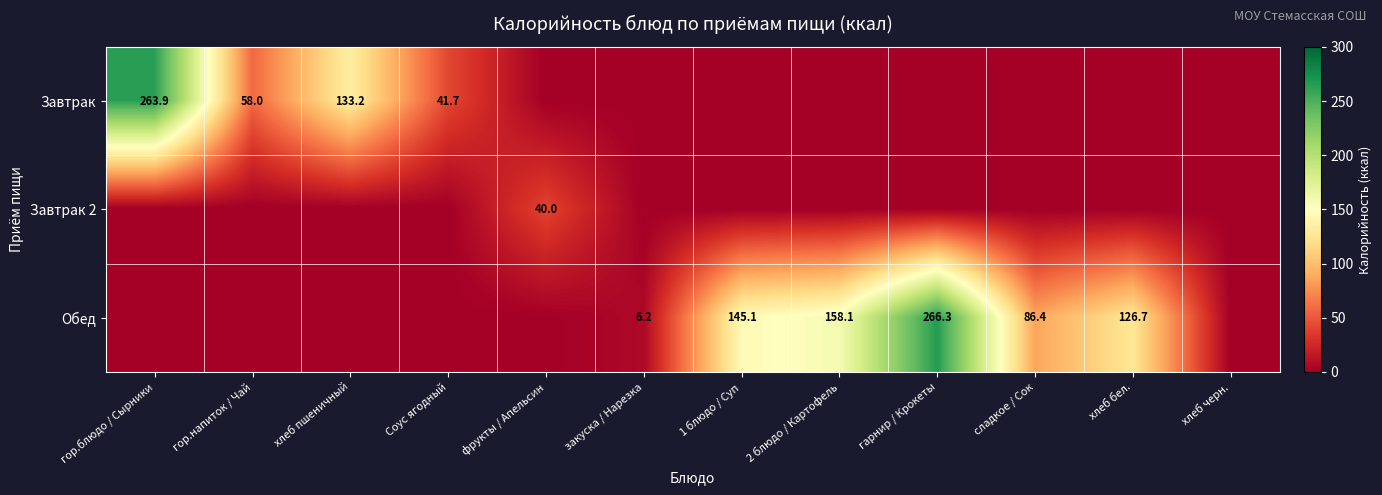

What is the difference between the Обед values at хлеб бел. and сладкое / Сок?

40.3